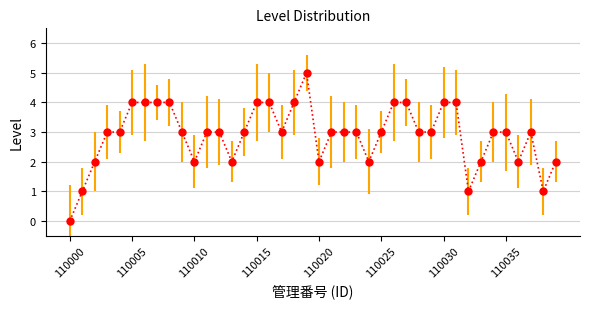

Does the chart display data point markers on the line(s)?

Yes